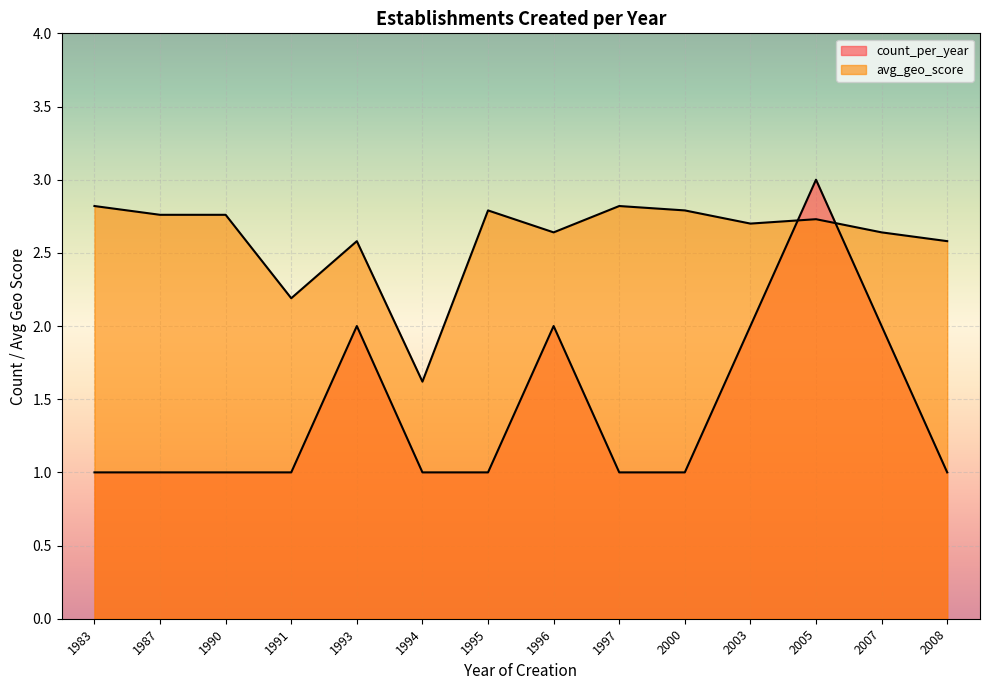

Reading right to left, what are all the values shown in this chart?

count_per_year: 1.0	2.0	3.0	2.0	1.0	1.0	2.0	1.0	1.0	2.0	1.0	1.0	1.0	1.0
avg_geo_score: 2.6	2.6	2.7	2.7	2.8	2.8	2.6	2.8	1.6	2.6	2.2	2.8	2.8	2.8